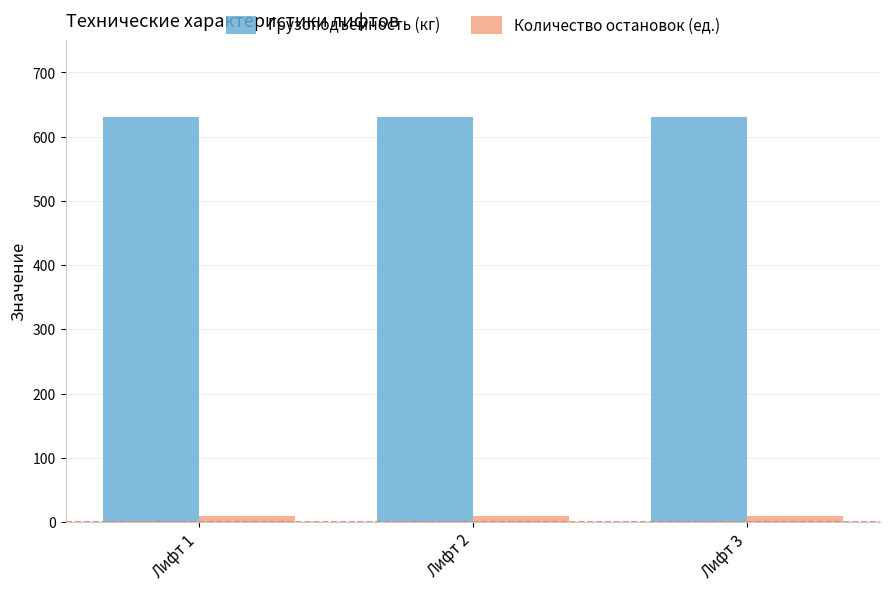

What is the lowest value of the Грузоподъемность (кг) series?

630